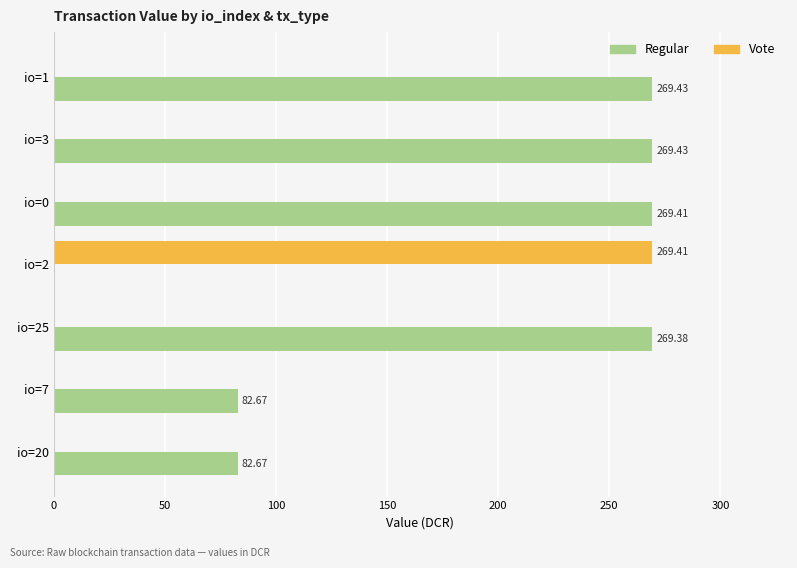

How many positive values does the Regular series have?

6